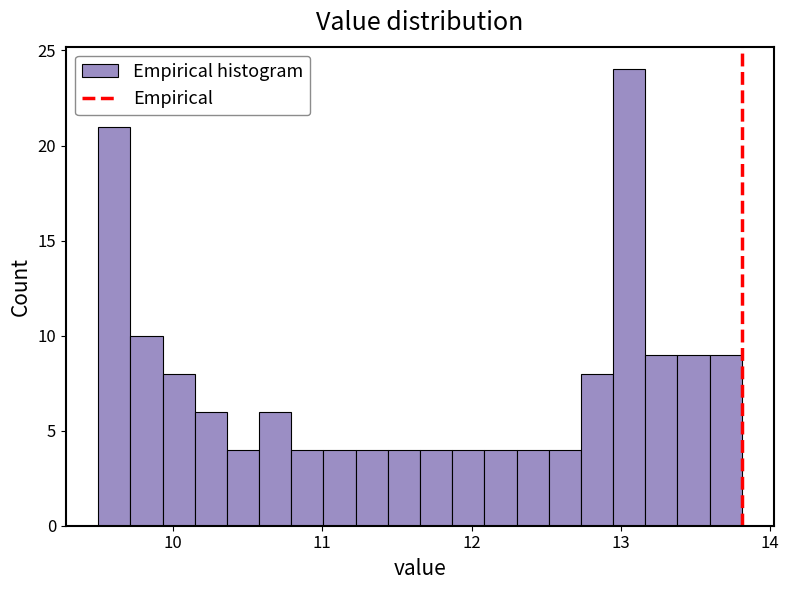

Read against the x-axis, roughly where is the centre of the tallest bar?

13.1